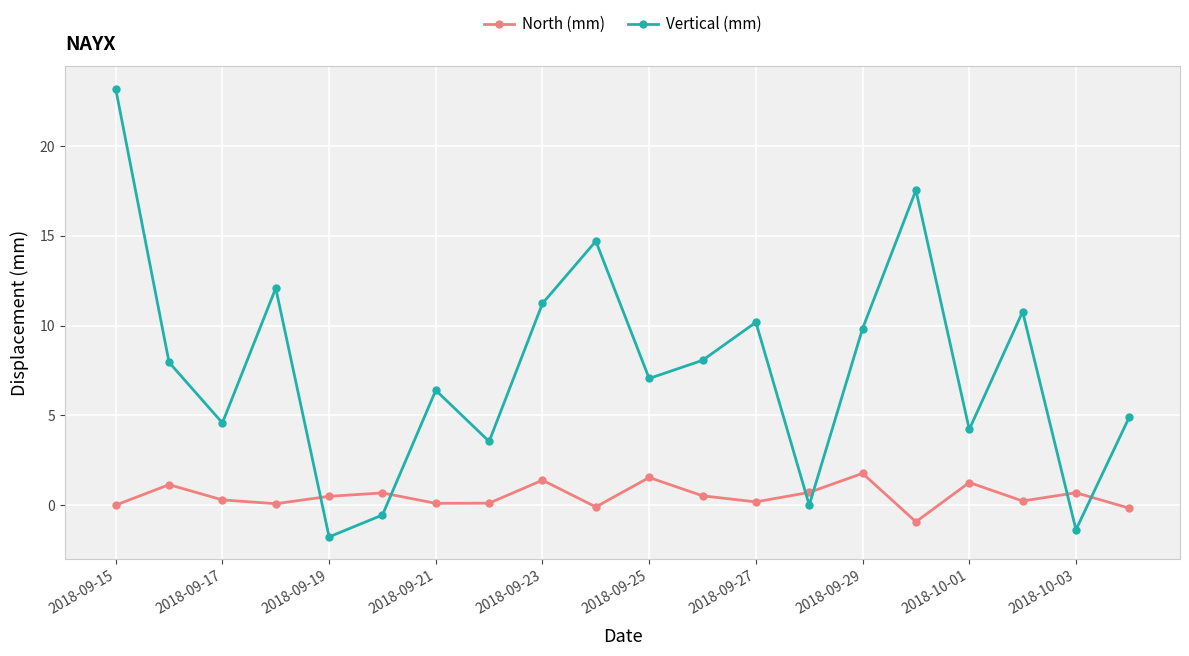

At how many categories does at least one series exceed 21?

1